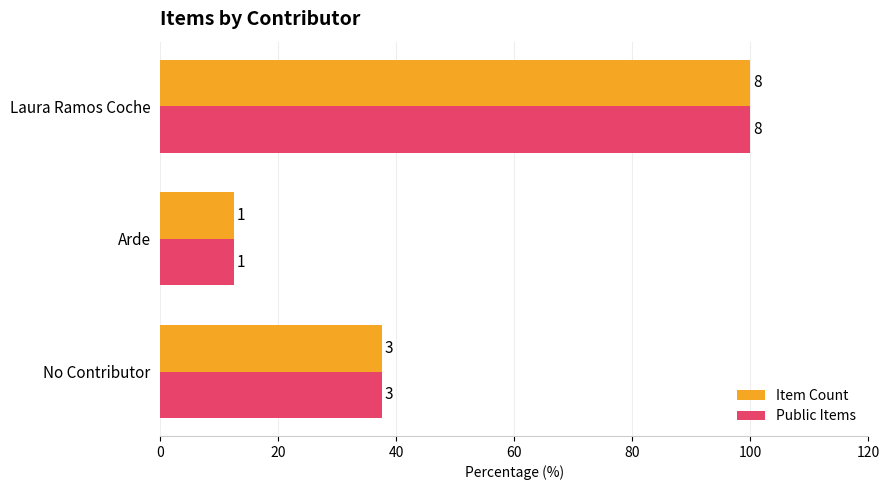

What are all the series names shown in the legend?

Item Count, Public Items